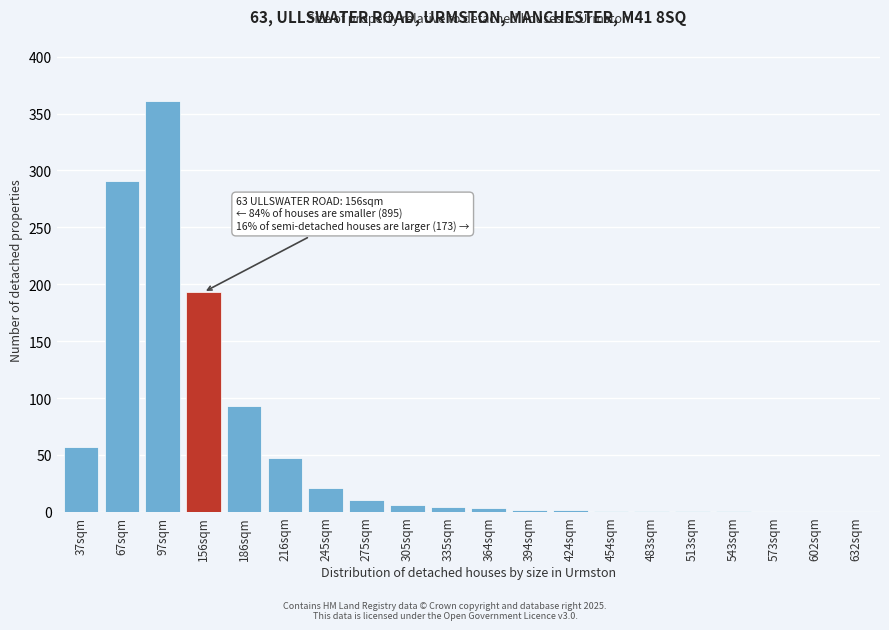

Between 37sqm and 186sqm, which is larger?

186sqm